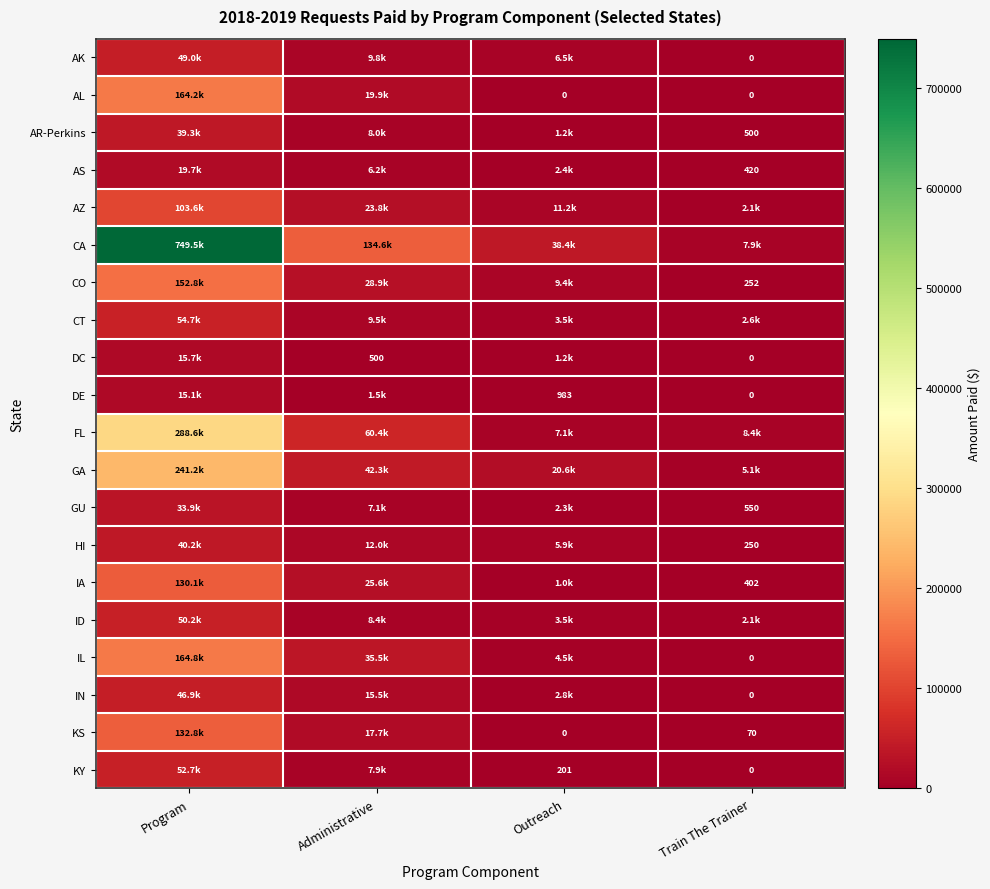

Is the value of AR-Perkins at Train The Trainer greater than the value of GU at Train The Trainer?

No